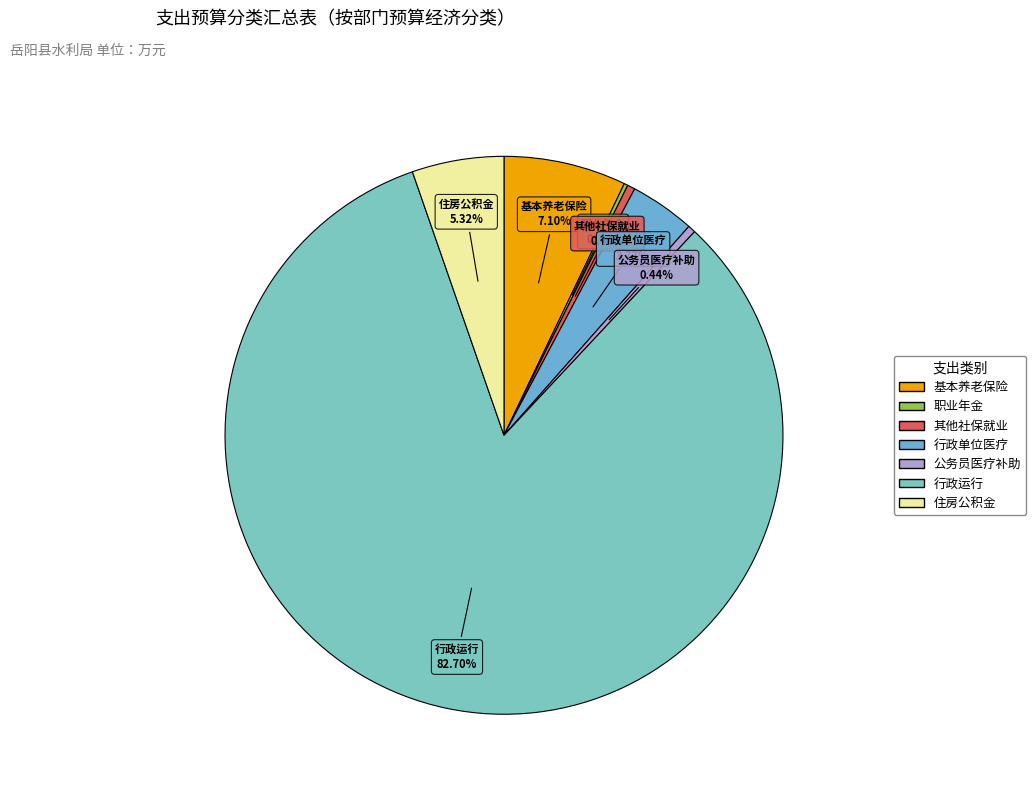

Which slice represents more than half of the pie?

行政运行